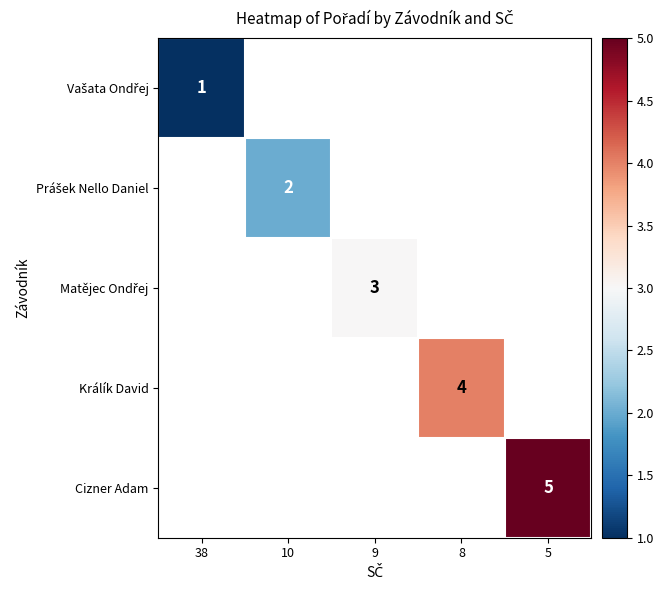

True or false: Králík David has a value of 7 at 8.

False